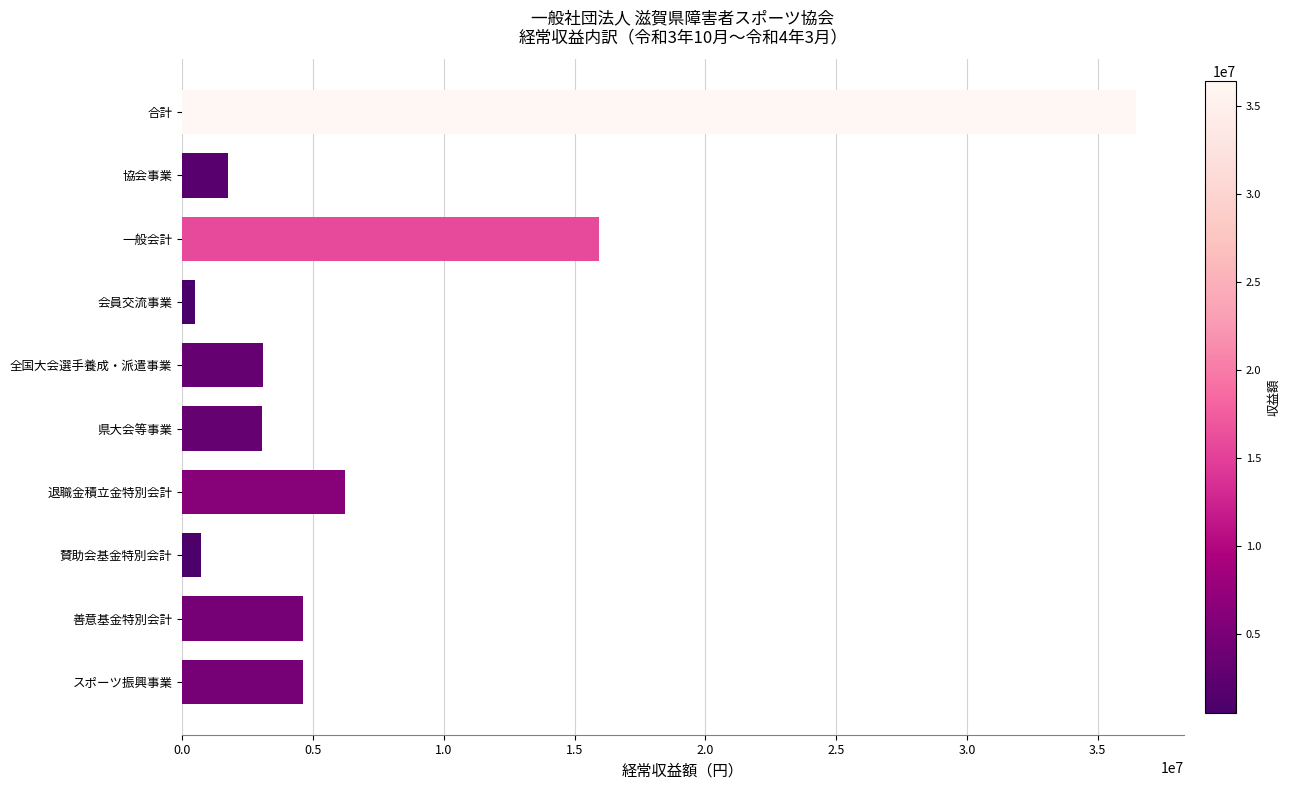

True or false: the data shows 3617578 at 一般会計.

False